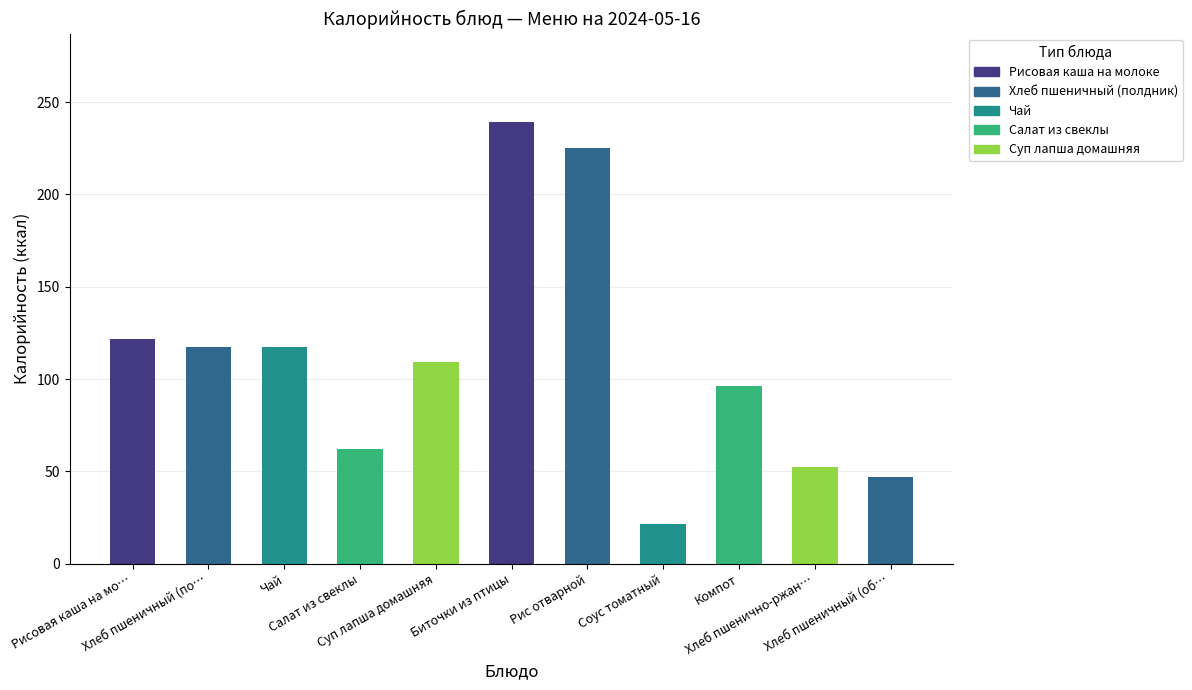

Count the number of values greater than 109.

6